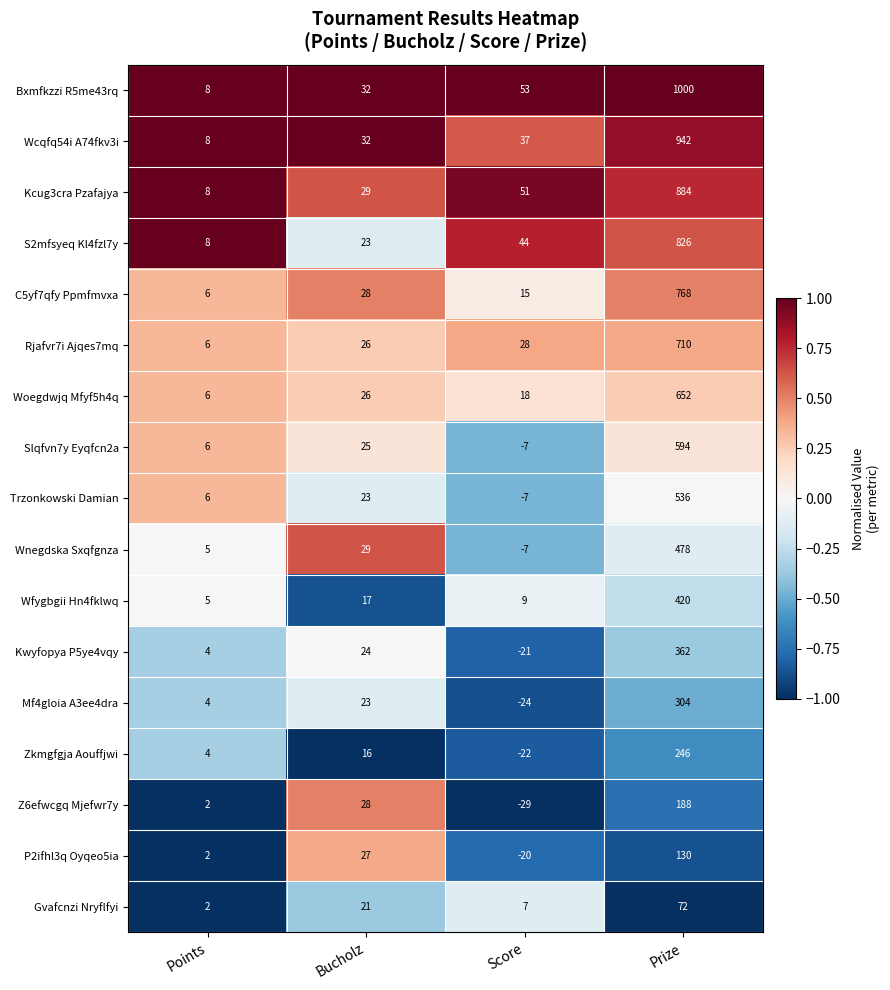

Which category has the highest value in the Slqfvn7y Eyqfcn2a series?

Prize